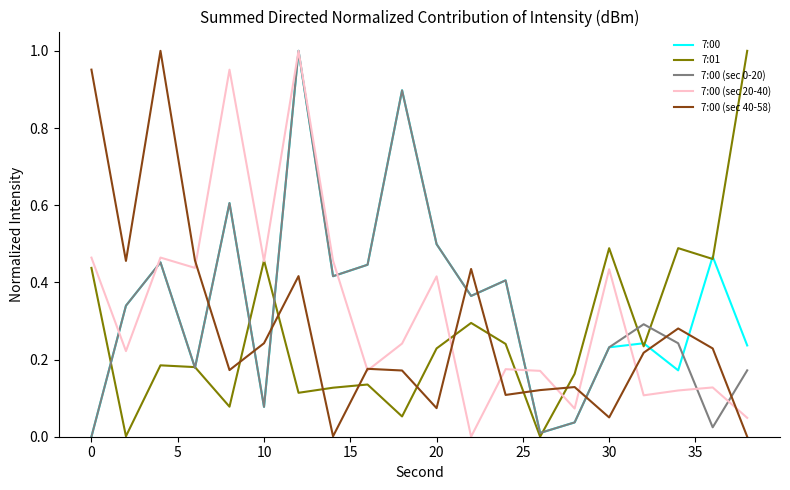

Is this an area chart (filled region under the line)?

No